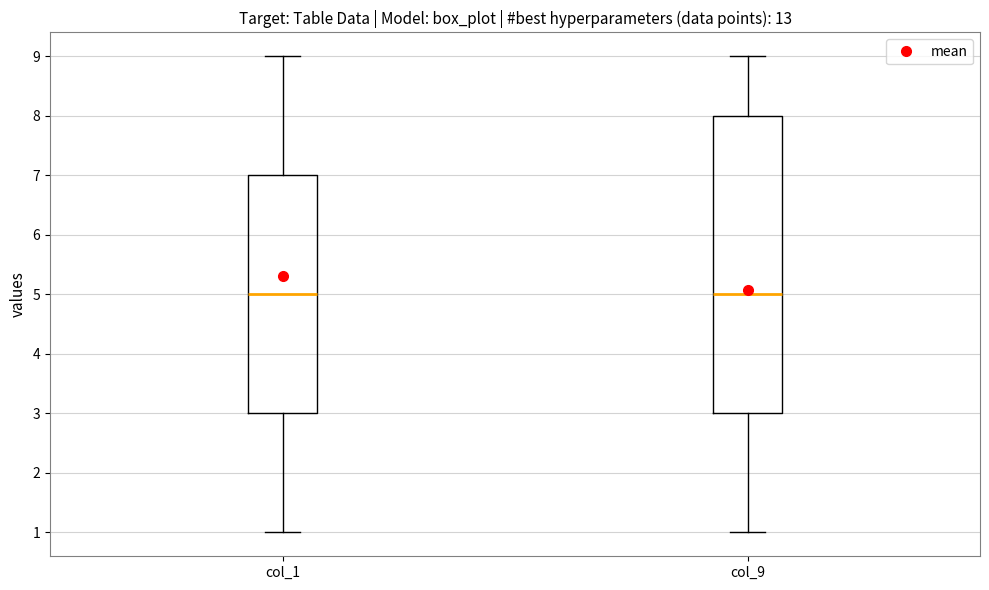

Which box is the tallest, from its lower edge to its upper edge?

col_9